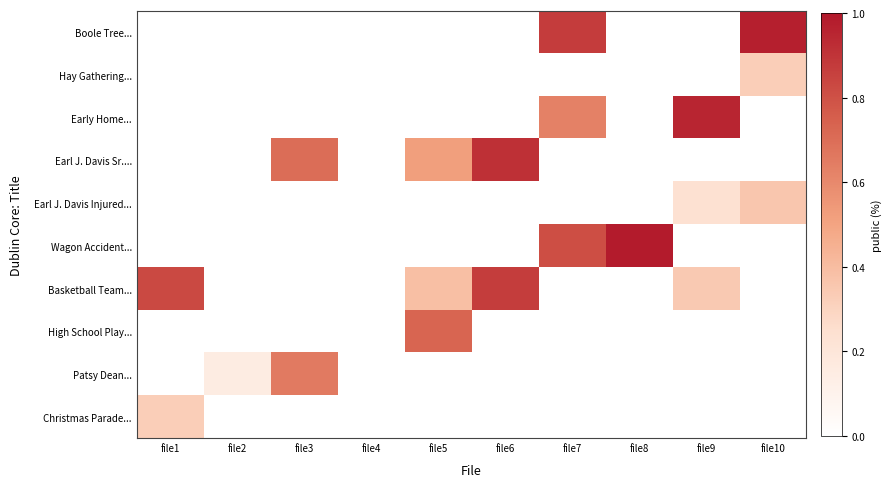

List the series in order of their peak value, highest first.

Wagon Accident..., Boole Tree..., Early Home..., Earl J. Davis Sr...., Basketball Team..., High School Play..., Patsy Dean..., Earl J. Davis Injured..., Hay Gathering..., Christmas Parade...